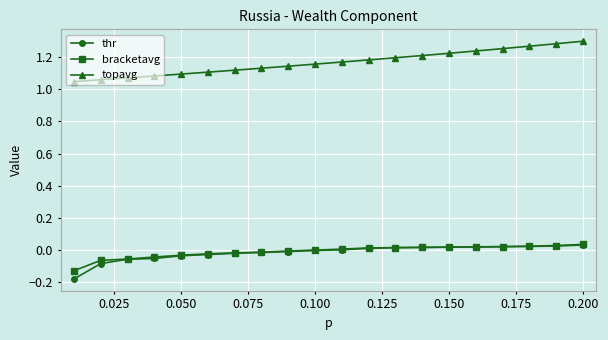

Which series has the largest total across all categories?

topavg